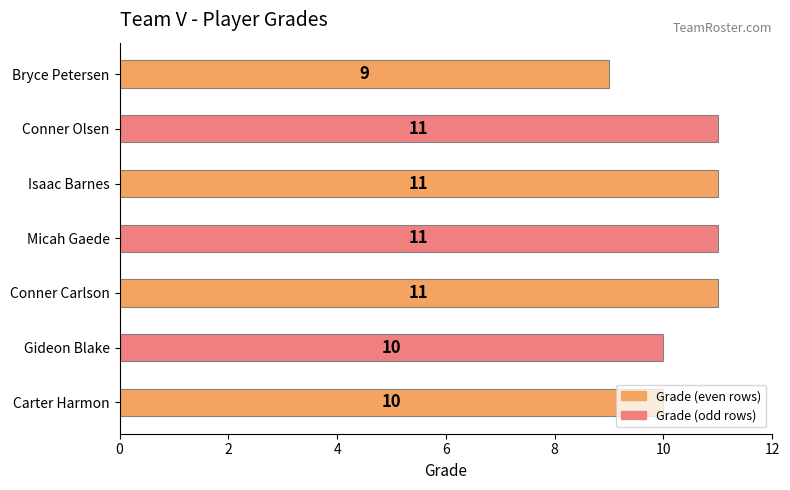

Which category has the lowest value across all series?

Bryce Petersen